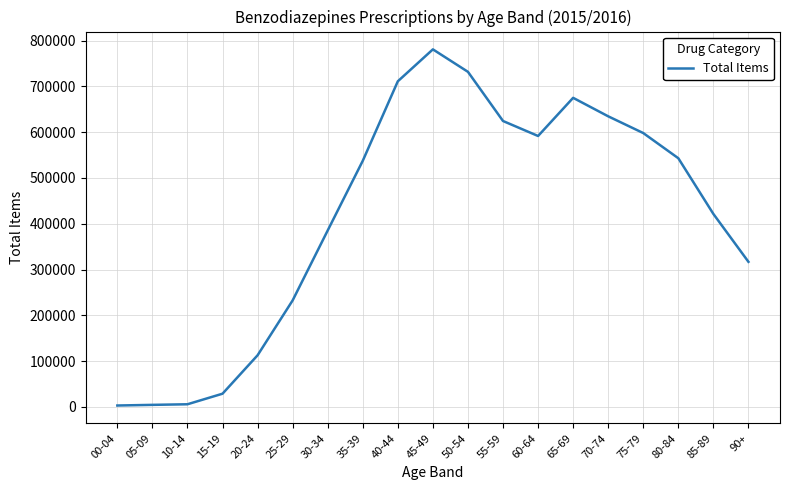

Is it true that the value at 35-39 is 537518?

True